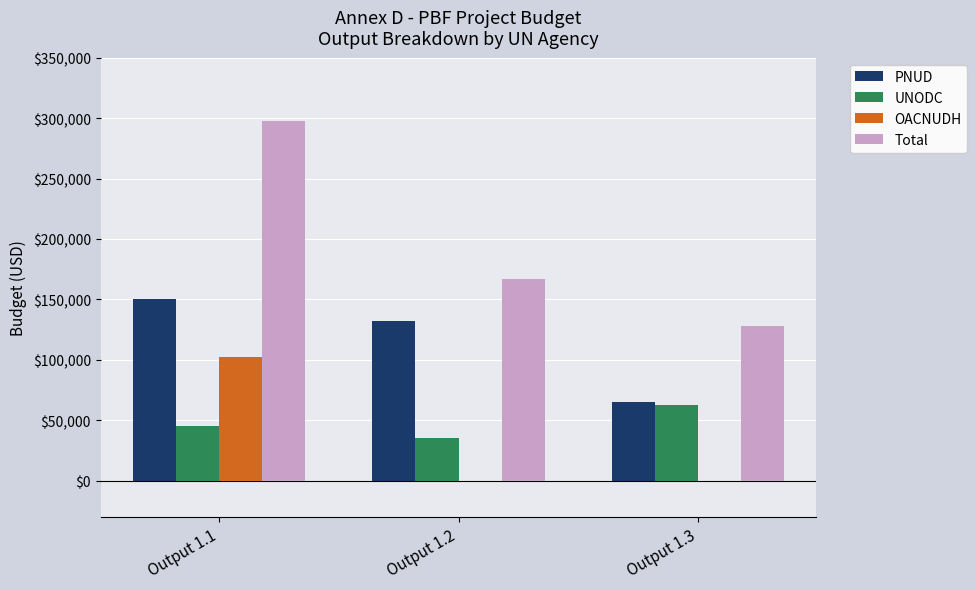

The value of Total at Output 1.2 is 91870.8. True or false?

False